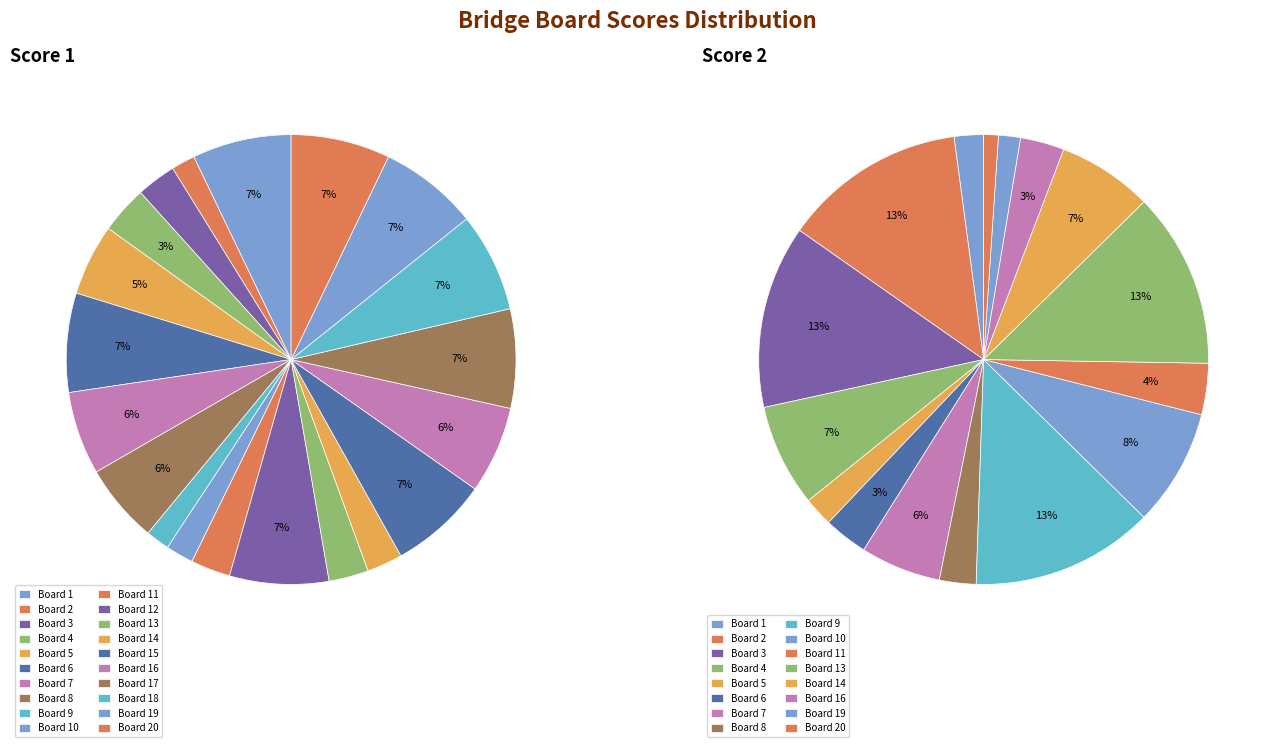

Is the sum of Board 3 and Board 15 greater than half?

No